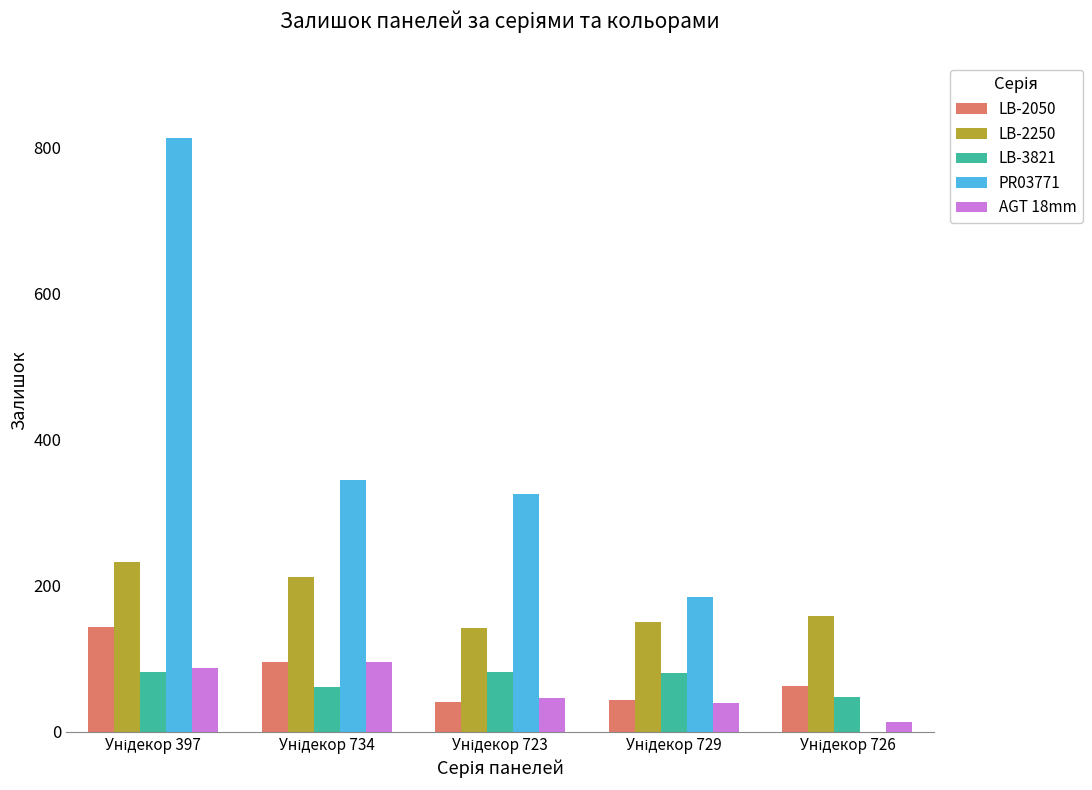

Which series has the largest total across all categories?

PR03771